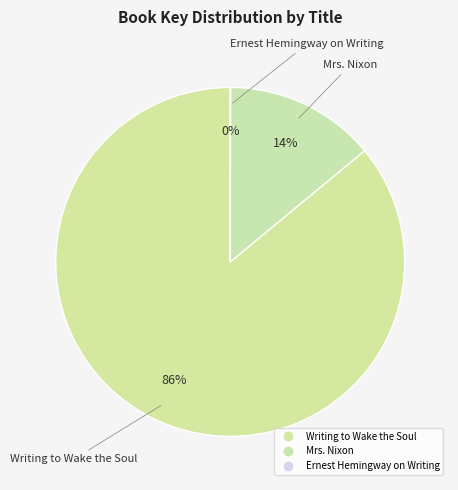

What is the change in value from Writing to Wake the Soul to Ernest Hemingway on Writing?

-407004465